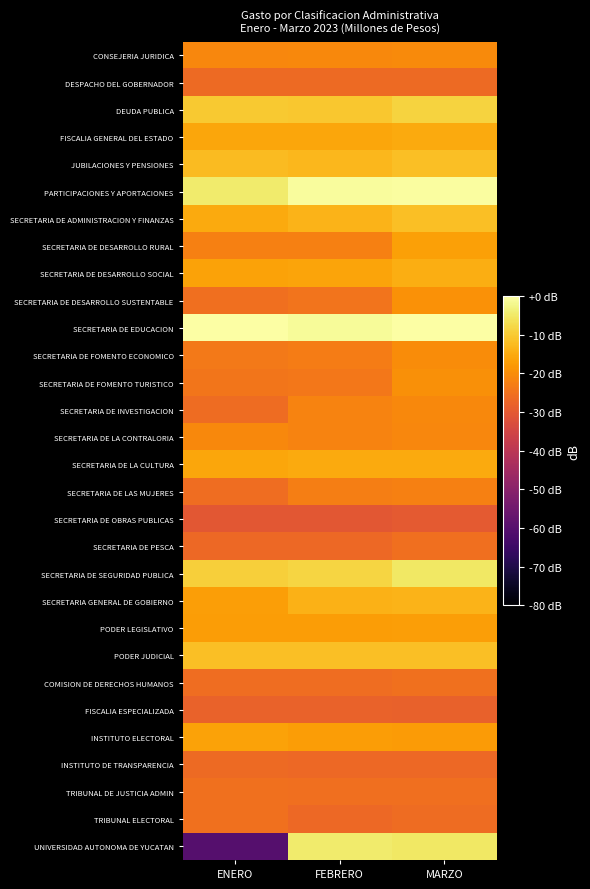

At which category does the chart reach its minimum across all series?

ENERO